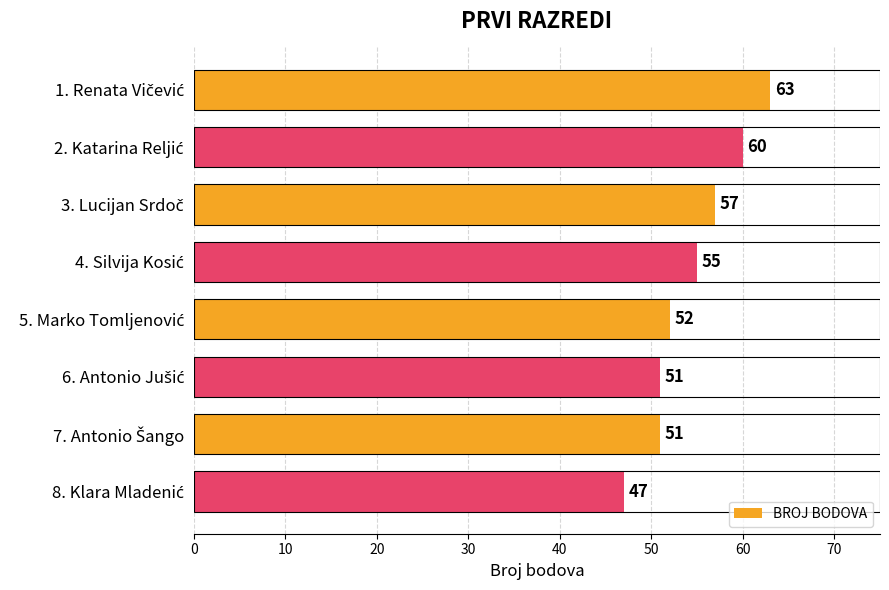

What is the greatest value displayed?

63